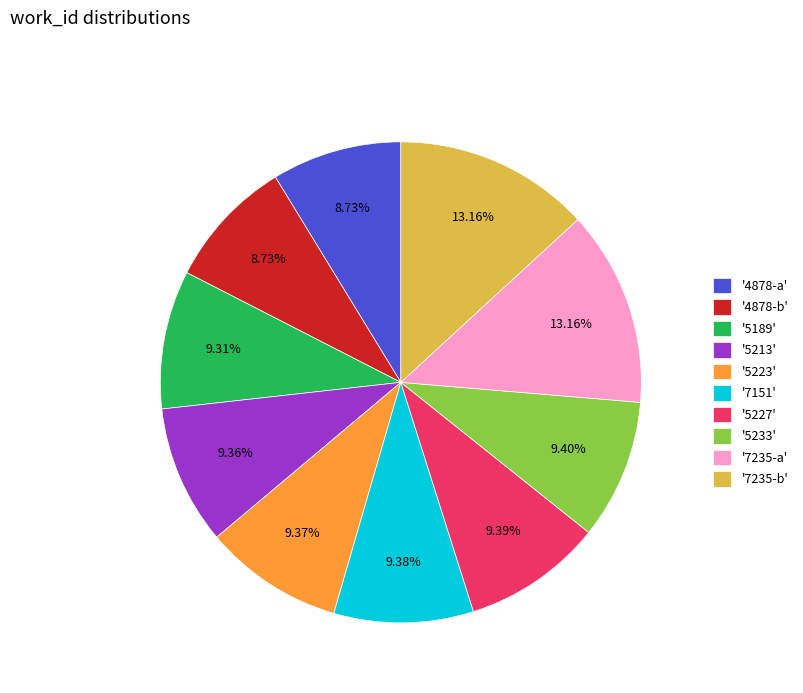

Does '7151' account for over 50% of the chart?

No